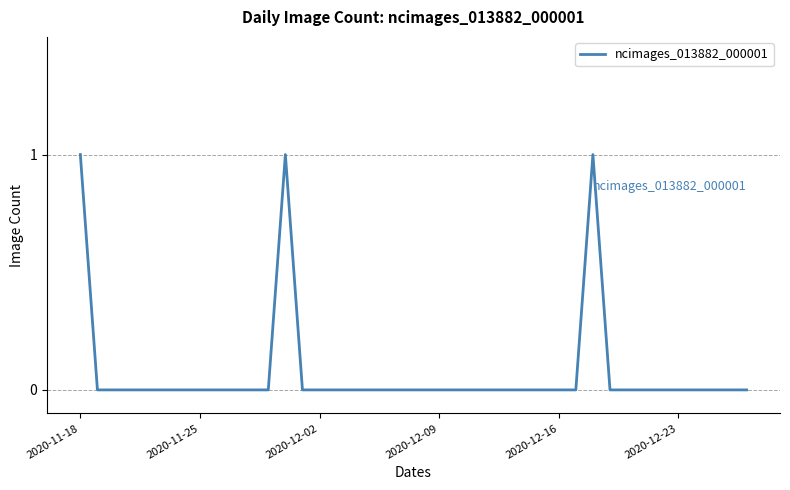

Does the chart have visible grid lines?

Yes